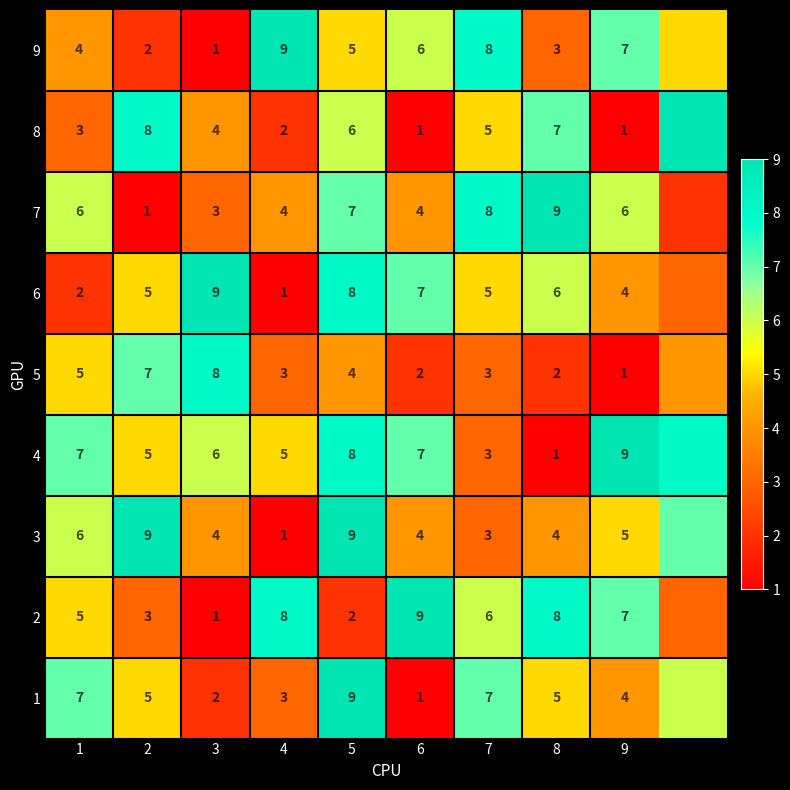

Between 3 and 6, which series saw the biggest shift?

2